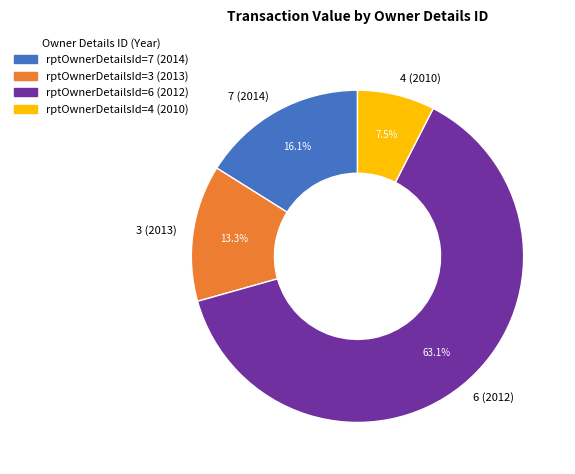

To the nearest percent, what portion does 6 (2012) represent?

63%